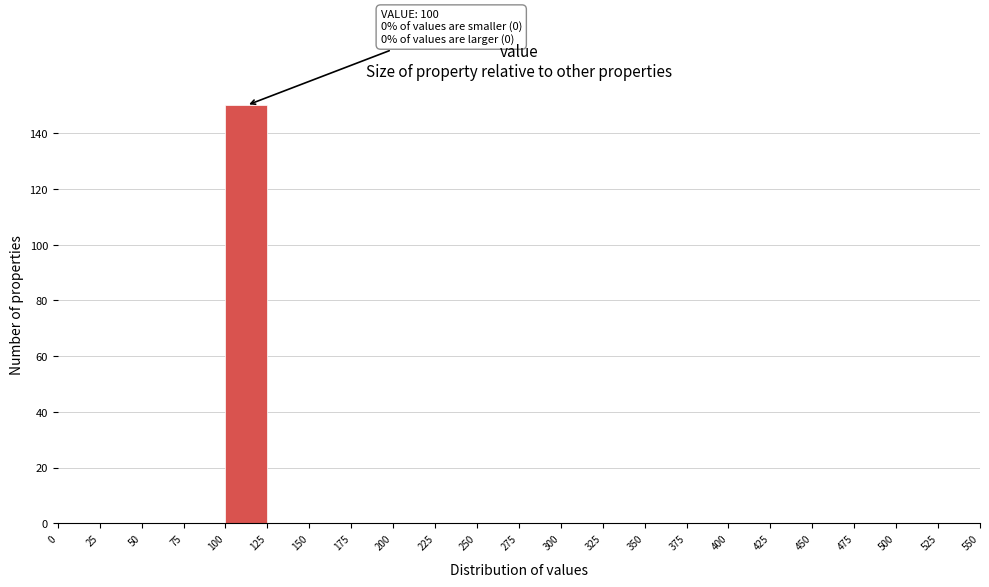

Which range on the x-axis has the tallest bar?

100 to 125